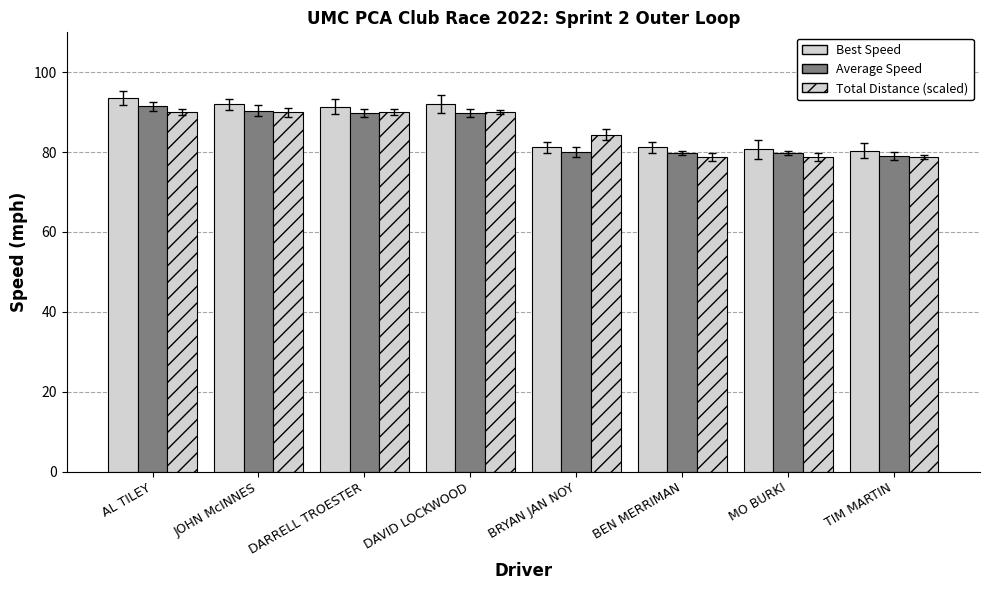

How many data points in Average Speed are less than 89?

4